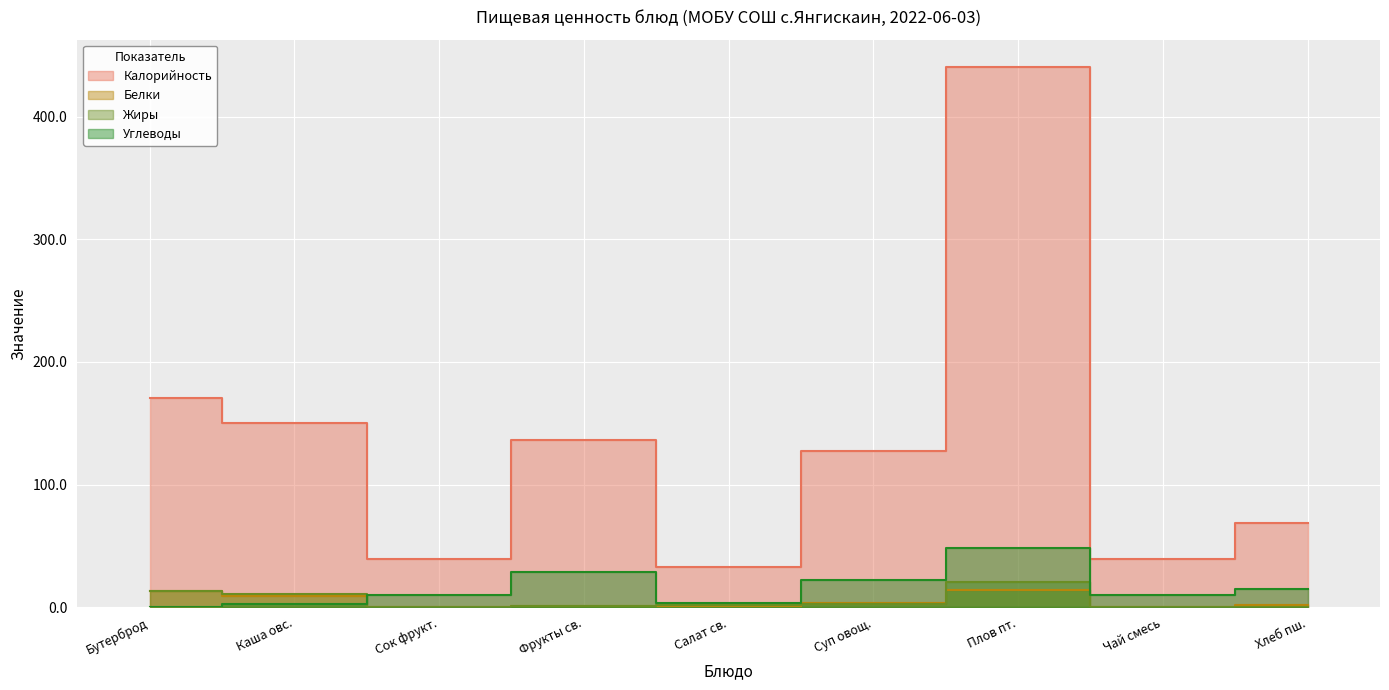

What is the difference between the maximum and minimum values in the Углеводы series?

48.7